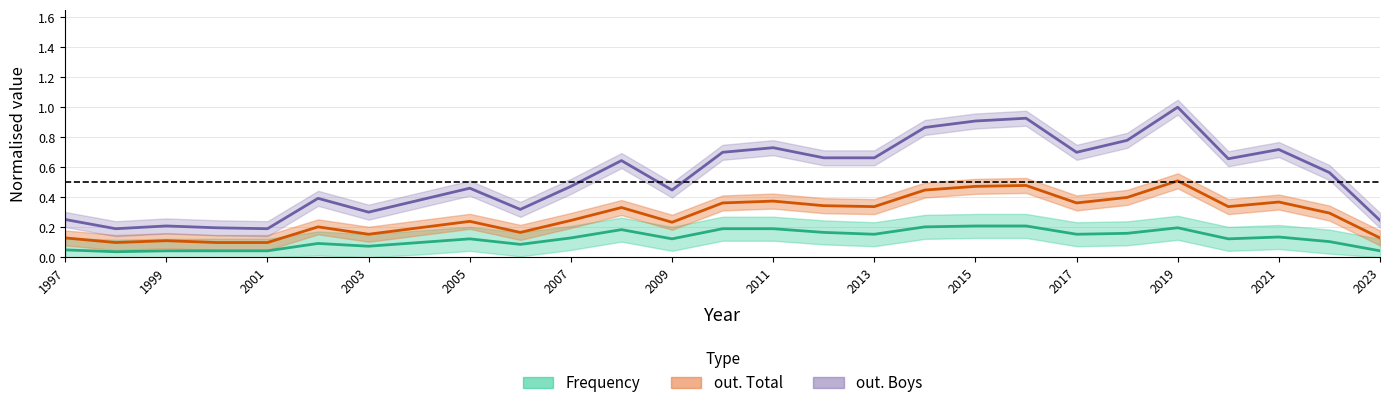

What is the maximum value for out. Total?

0.5